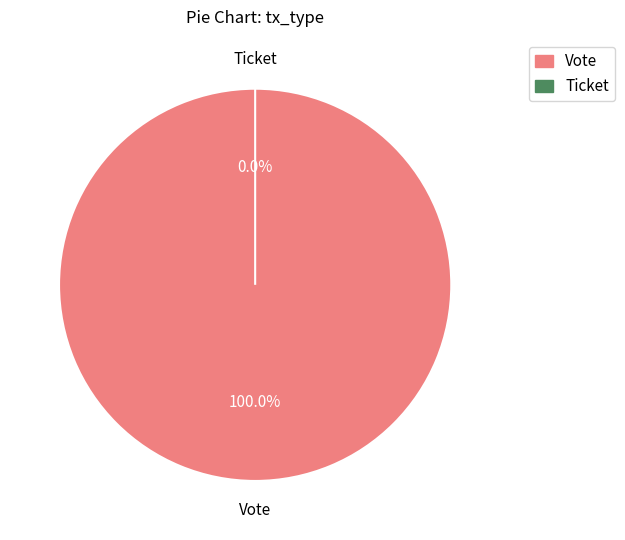

What is the total percentage of Vote and Ticket?

100.0%